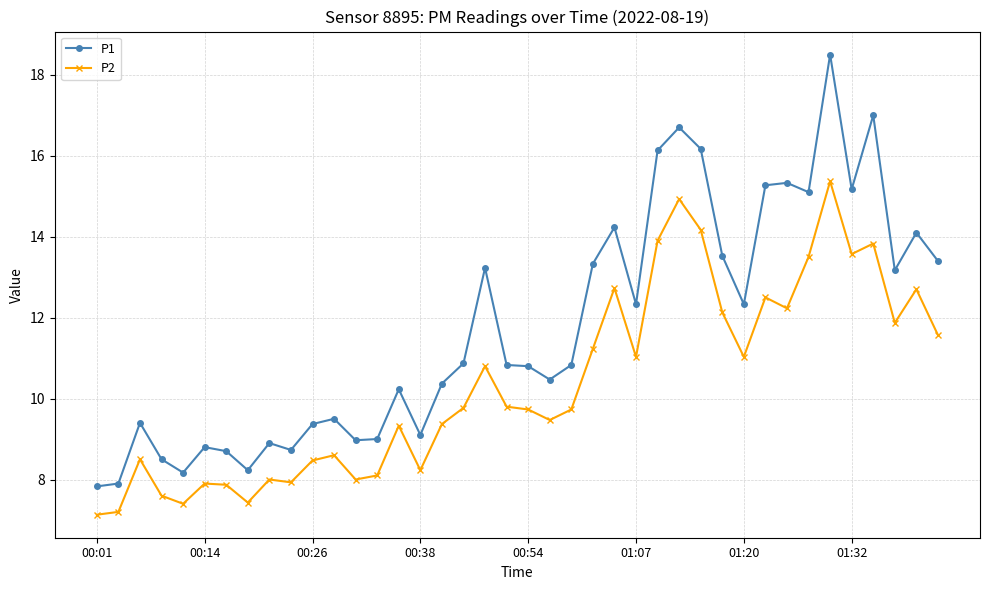

What is the minimum value for P2?

7.1